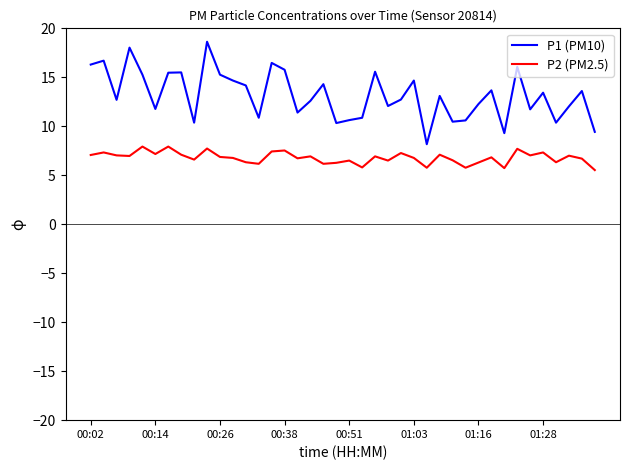

Rank the series by their average value, from highest to lowest.

P1 (PM10), P2 (PM2.5)